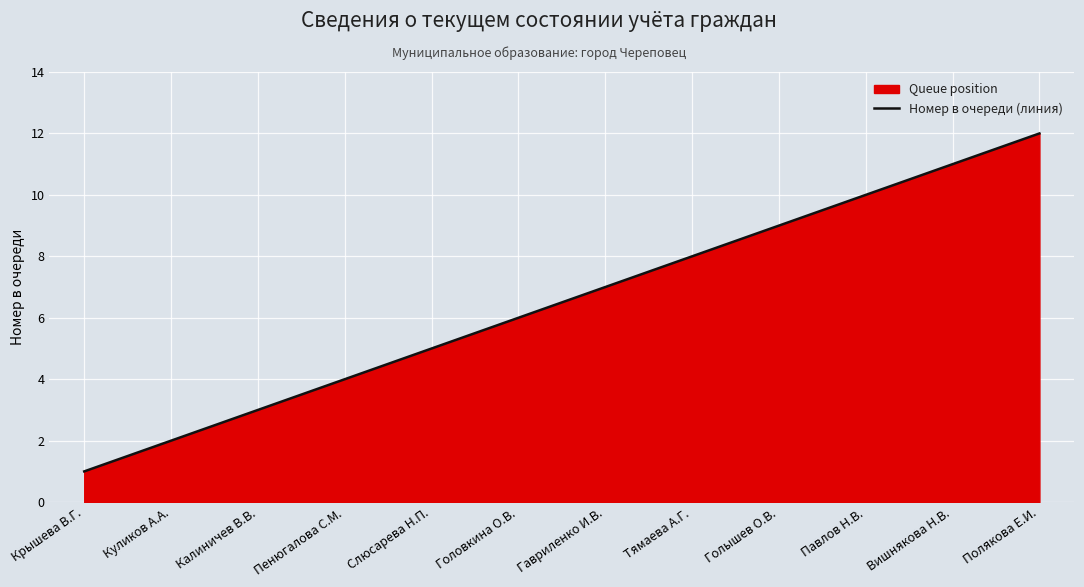

What position from the right is Полякова Е.И.?

1